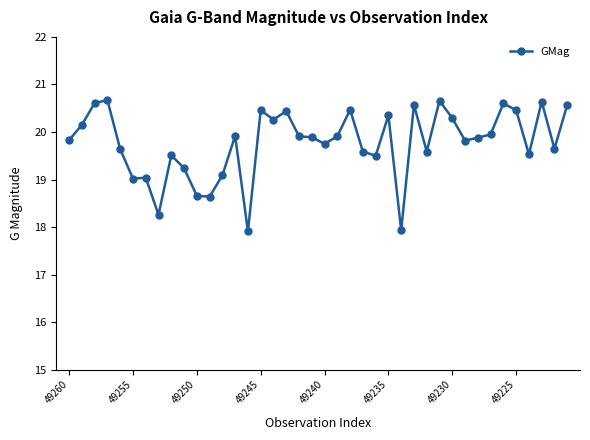

True or false: there are more than 2 points higher than both neighbors.

True